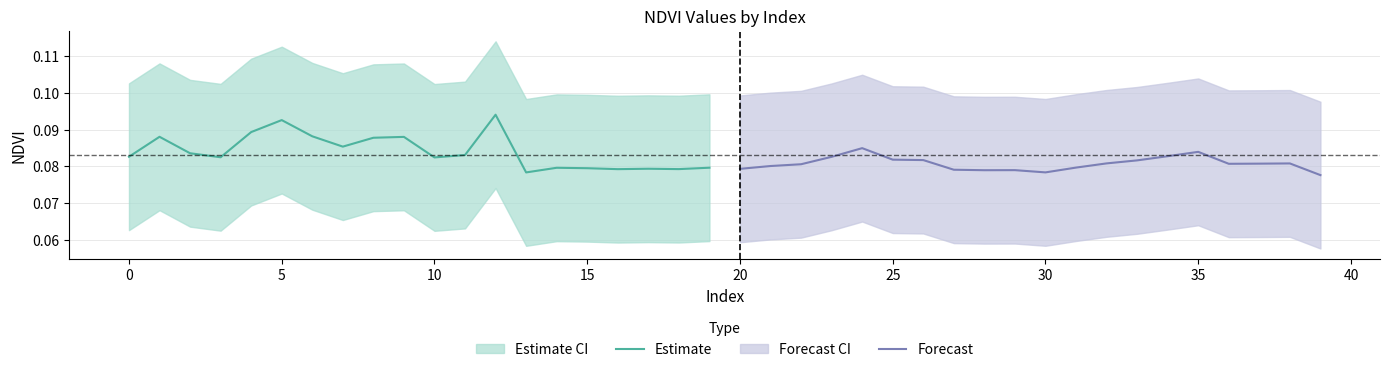

Does the chart have visible grid lines?

Yes